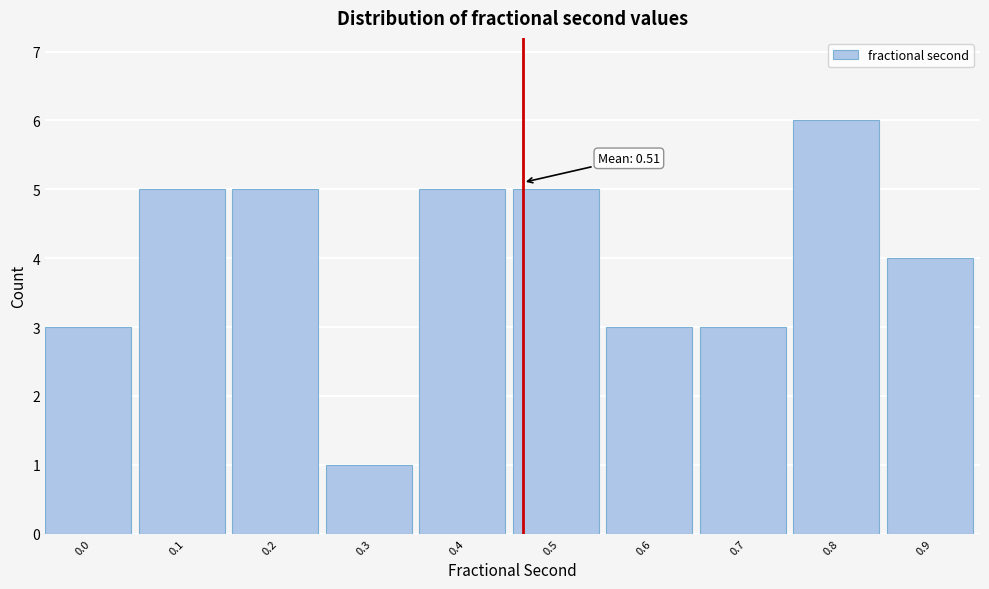

Reading left to right, extract all data points from this chart.

0.0=3	0.1=5	0.2=5	0.3=1	0.4=5	0.5=5	0.6=3	0.7=3	0.8=6	0.9=4